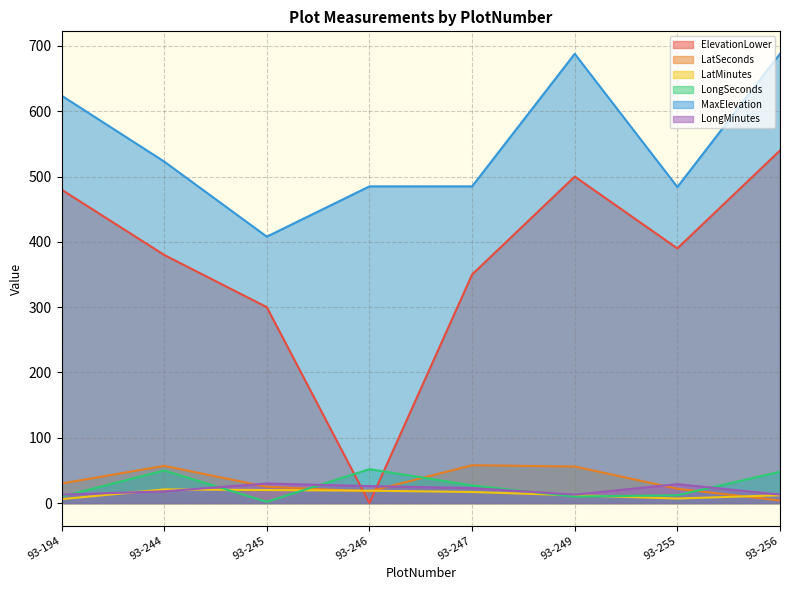

Which series has the widest spread of values?

ElevationLower